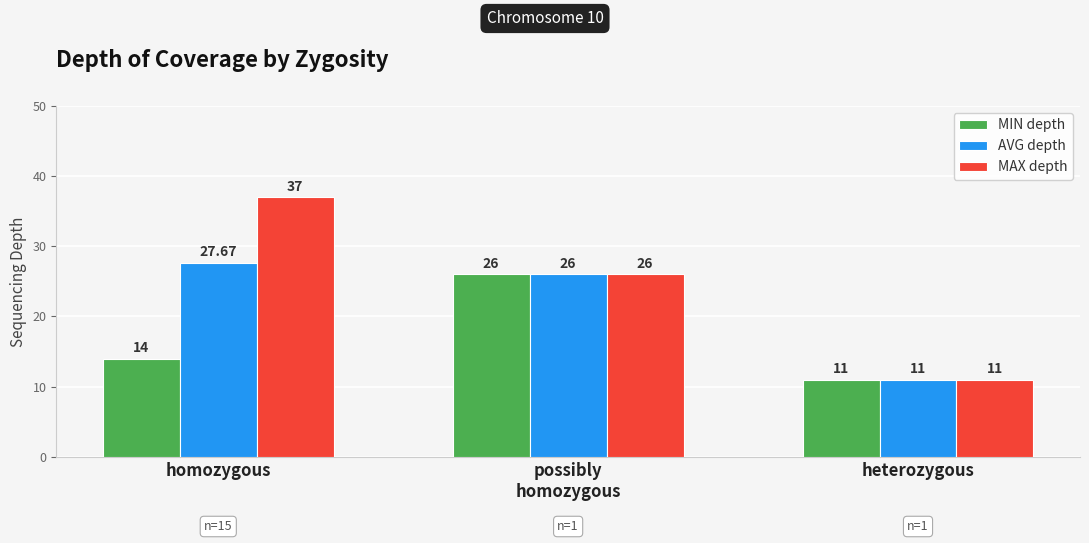

List the series in order of their peak value, lowest first.

MIN depth, AVG depth, MAX depth